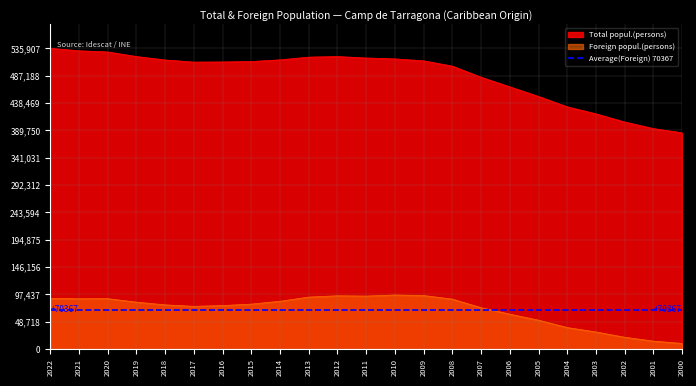

What are all the series names shown in the legend?

Total popul., Foreign popul.